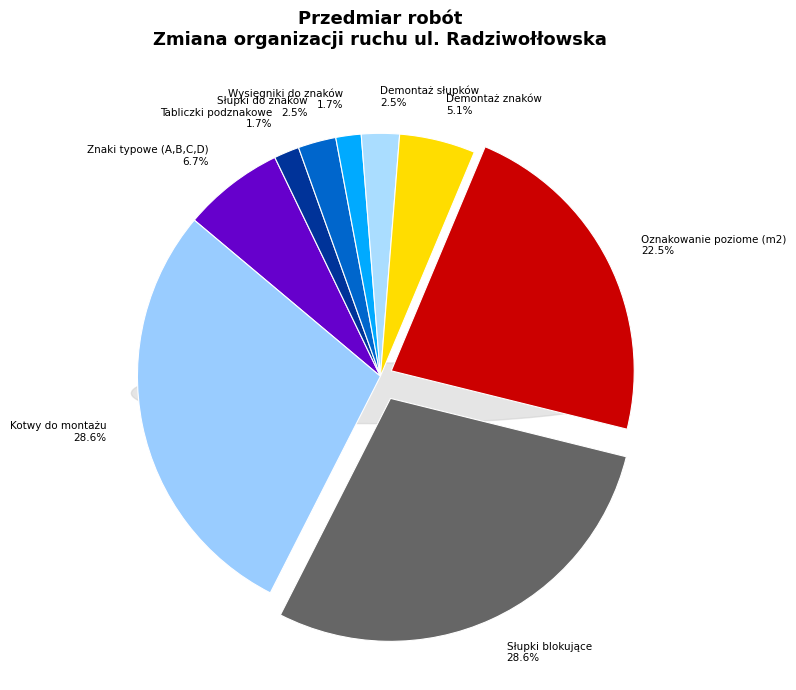

Rank the categories by value from highest to lowest.

Słupki blokujące, Kotwy do montażu, Oznakowanie poziome (m2), Znaki typowe (A,B,C,D), Demontaż znaków, Słupki do znaków, Demontaż słupków, Tabliczki podznakowe, Wysięgniki do znaków